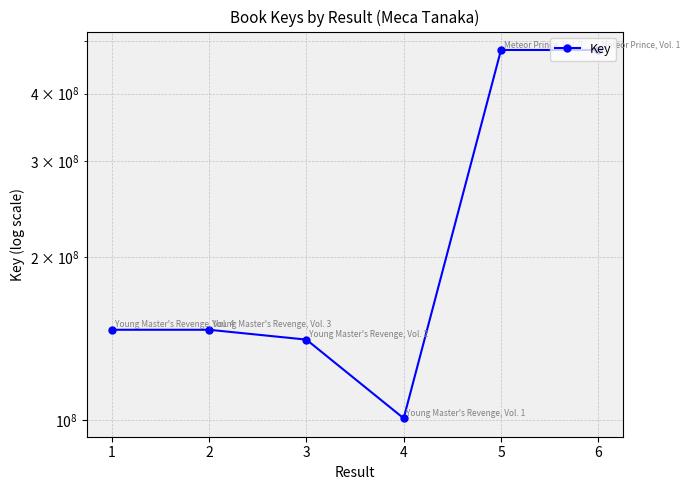

What is the average value?

249561795